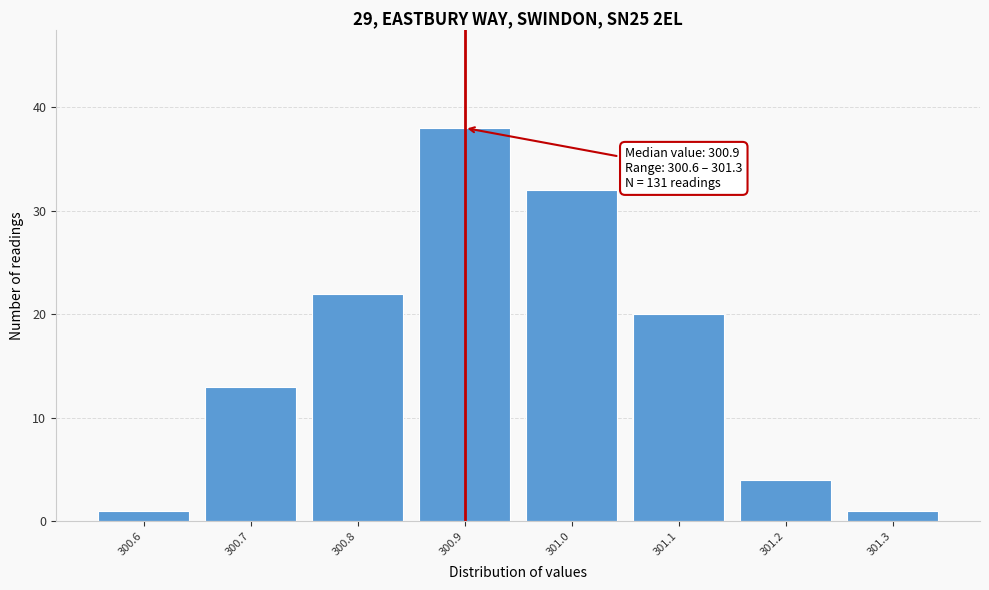

Which range on the x-axis has the tallest bar?

300.85 to 300.95